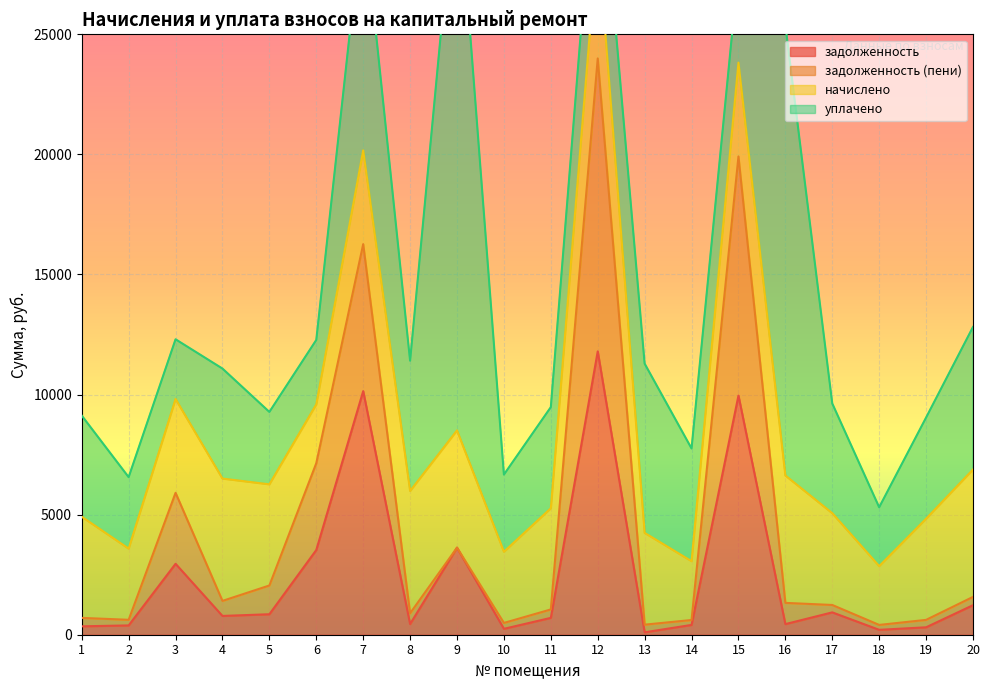

At which category does задолженность (пени) reach its first local valley?

2